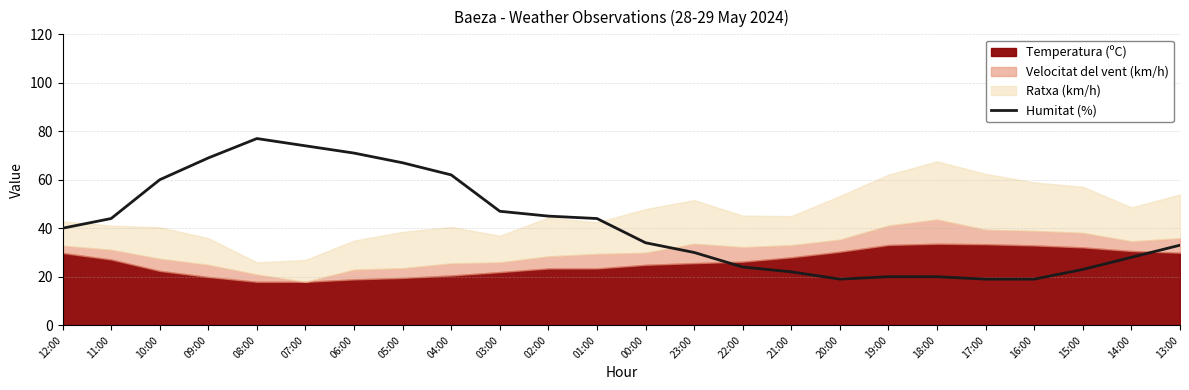

What is the value of the 17th point from the left?

19